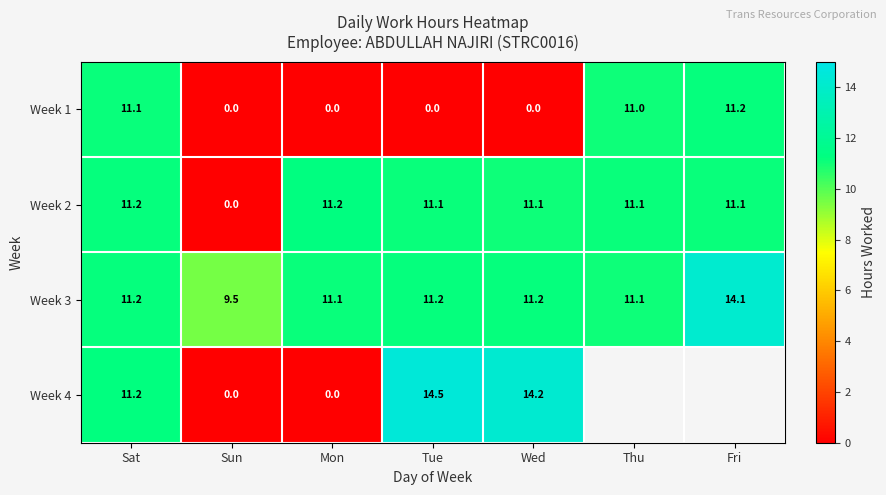

Is the value of Week 1 at Thu greater than the value of Week 2 at Fri?

No